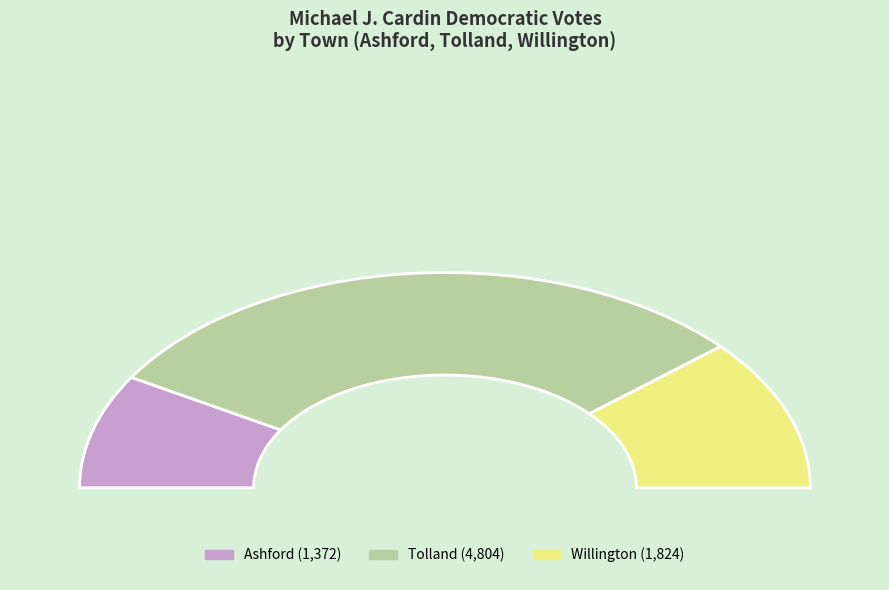

To the nearest percent, what is the difference between the largest and smallest slice percentages?

43%